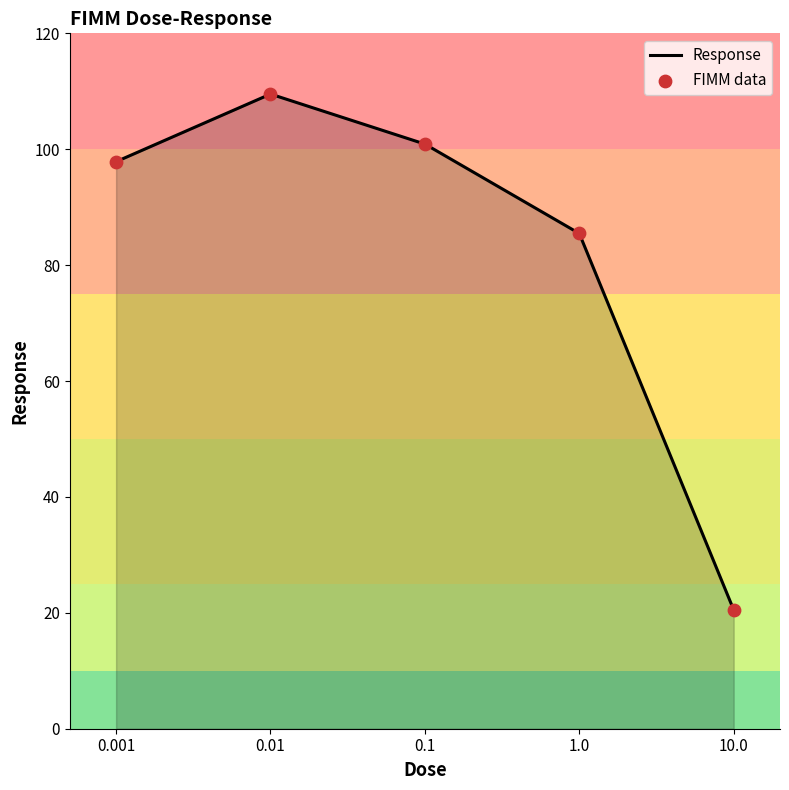

What is the ratio of the value at 0.1 to the value at 0.001?

1.0